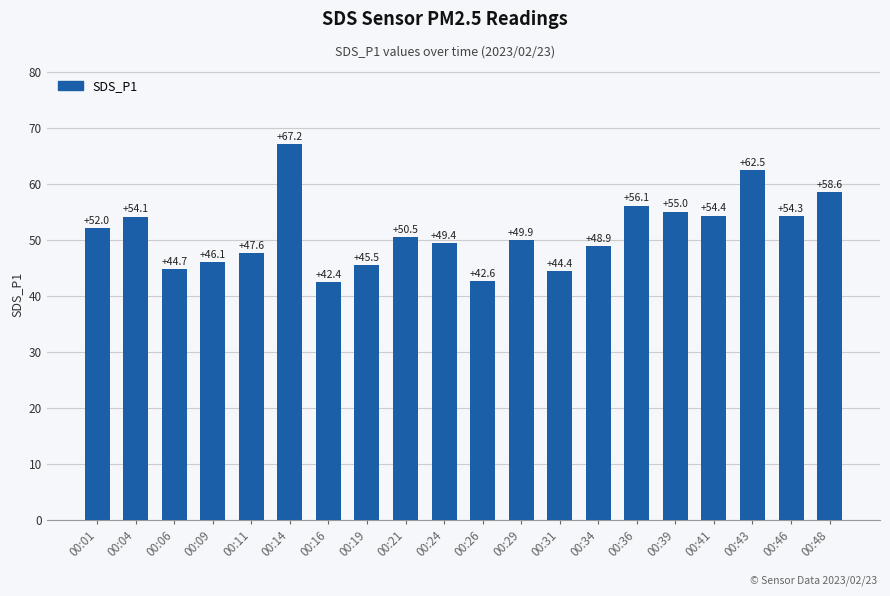

What is the approximate value at 00:19?

45.5